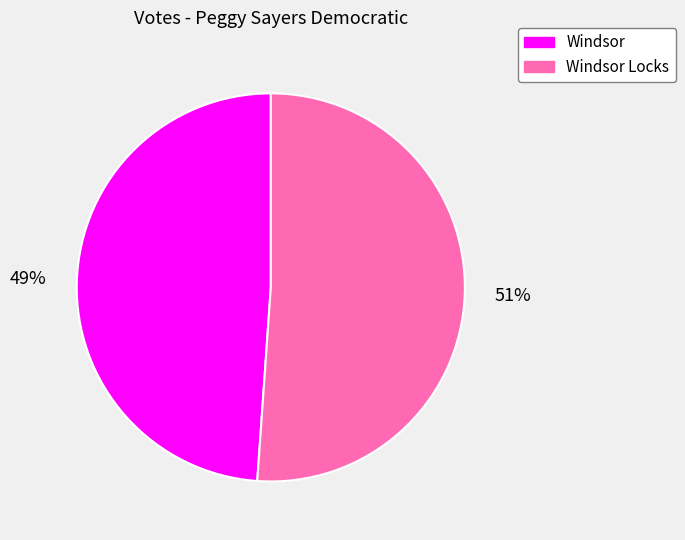

Is there a majority slice in this chart?

Yes